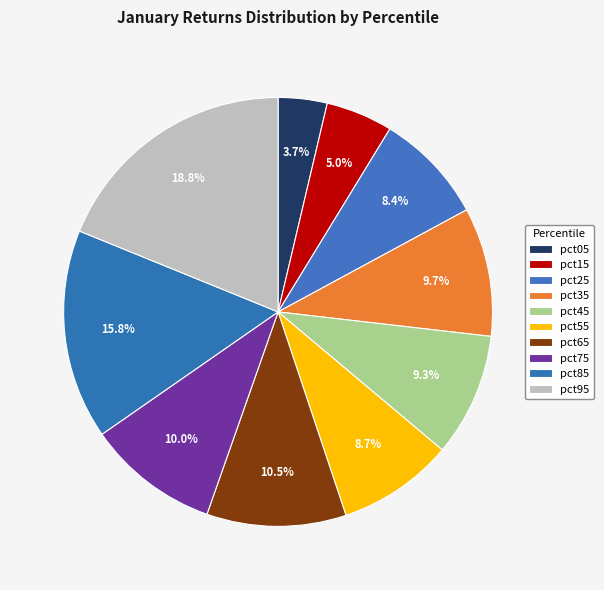

Is there a majority slice in this chart?

No